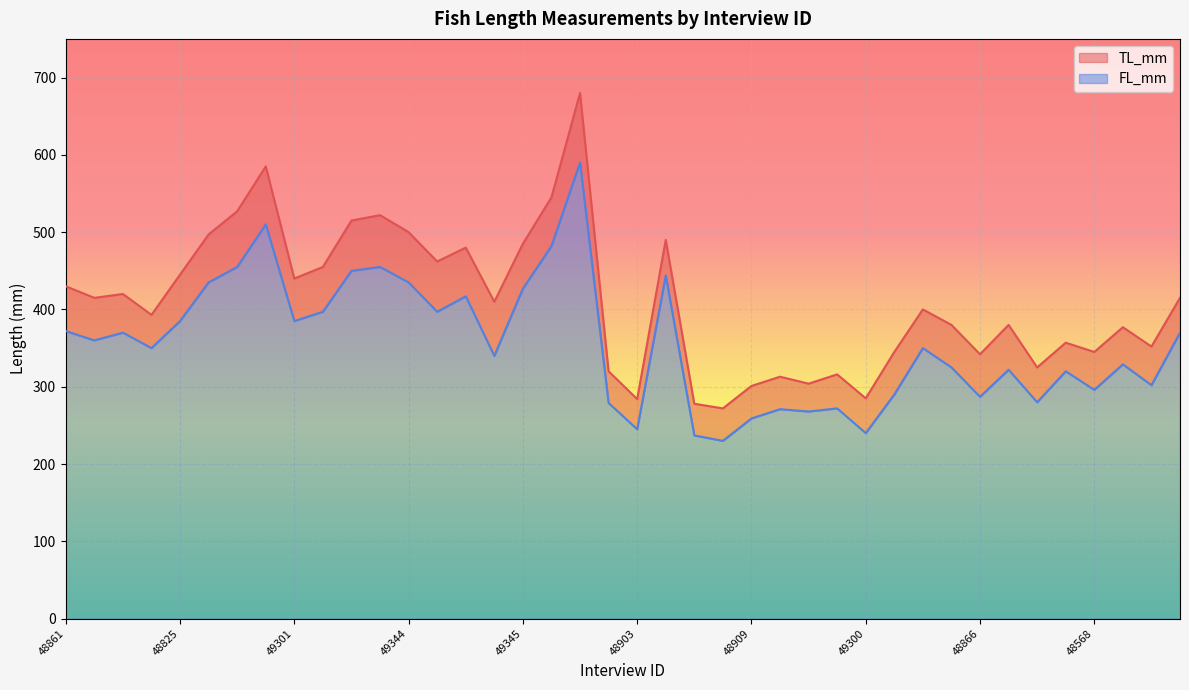

What is the highest value of the FL_mm series?

590